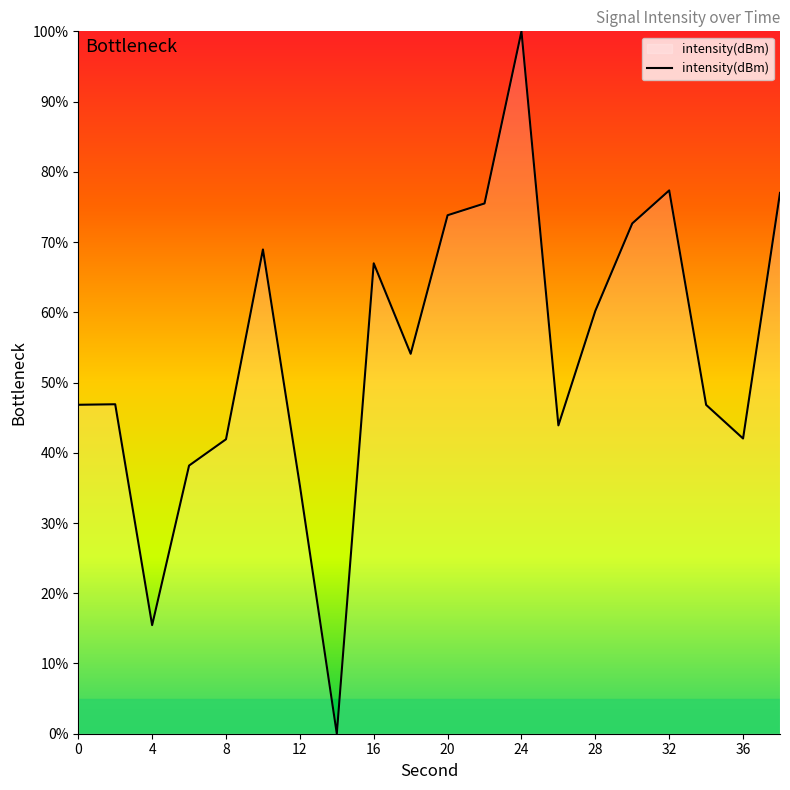

What is the difference between the maximum and minimum values?

100.0